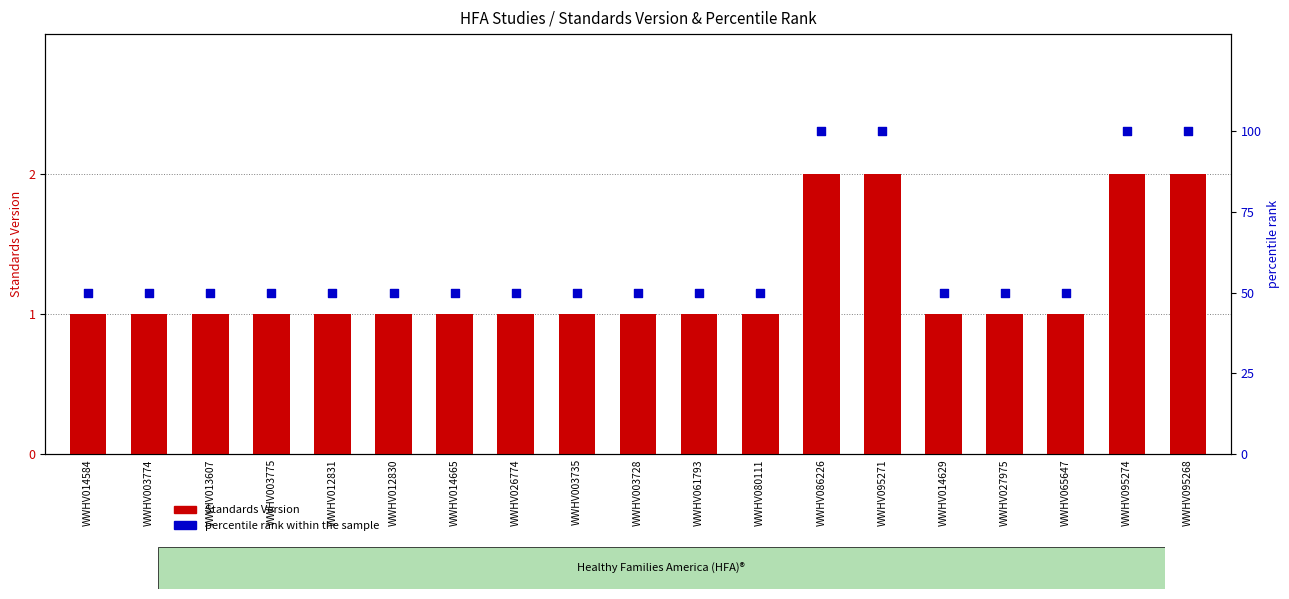

At which category is the sum across all series the highest?

WWHV086226